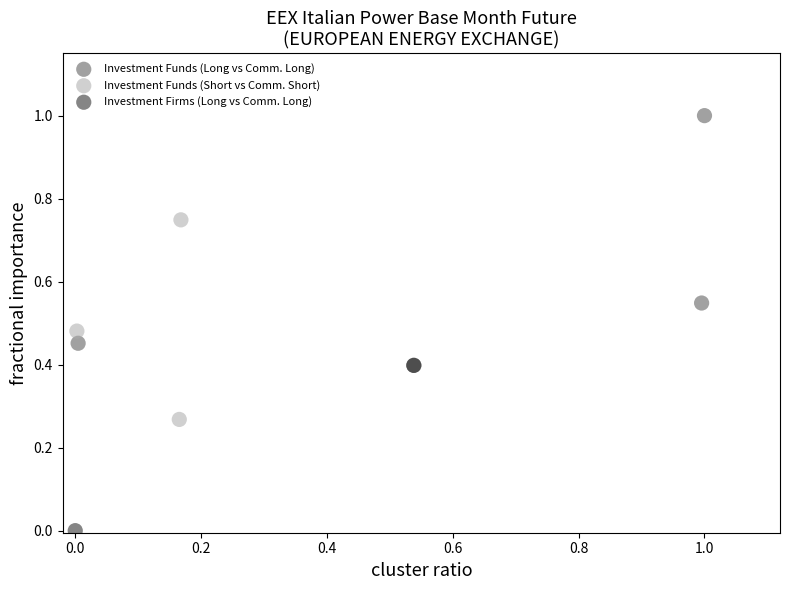

Which series contains the highest Y value?

Investment Funds (Long vs Comm. Long)